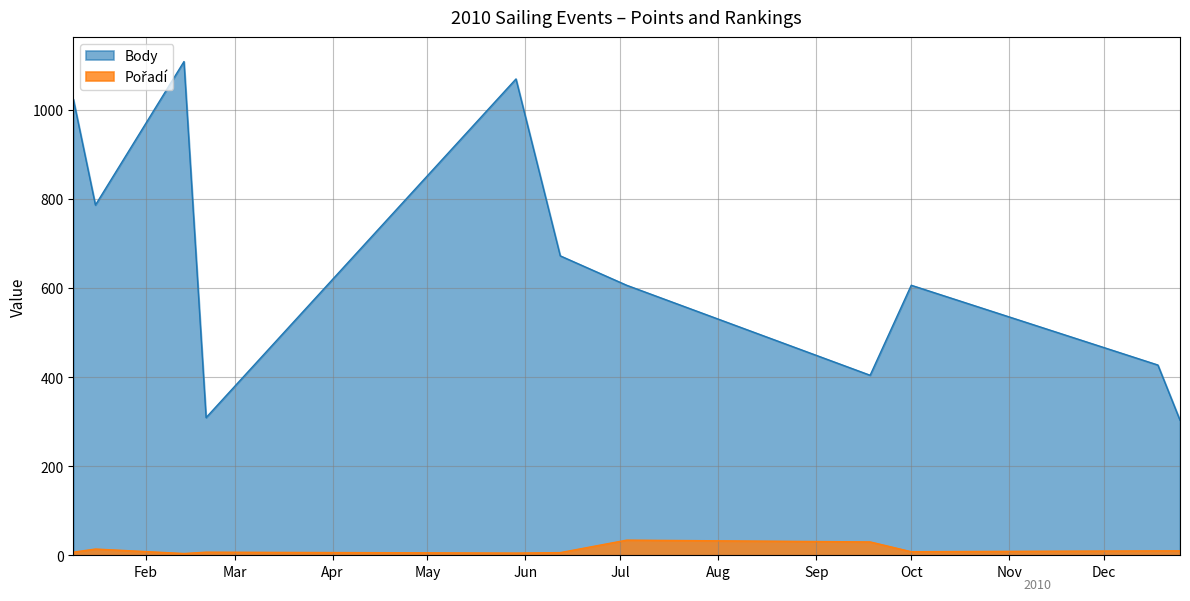

Which series has the widest spread of values?

Body